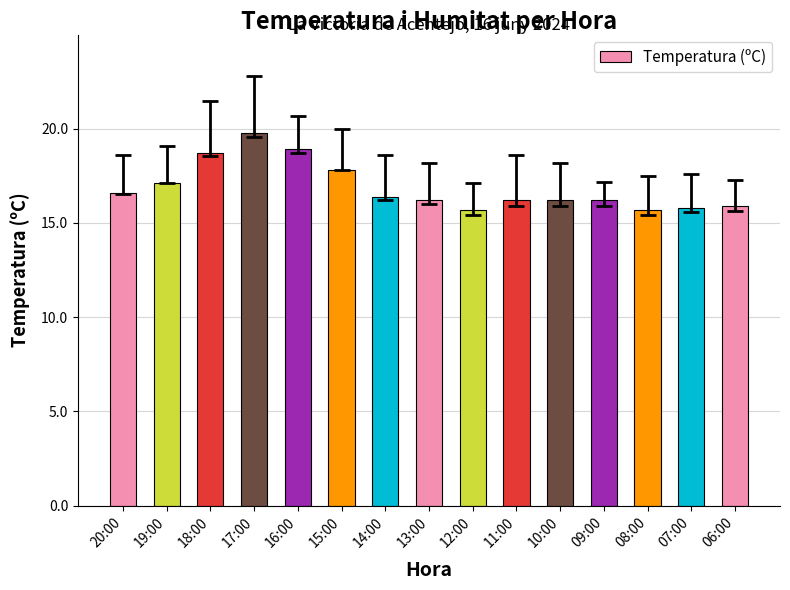

How many categories are shown in the chart?

15